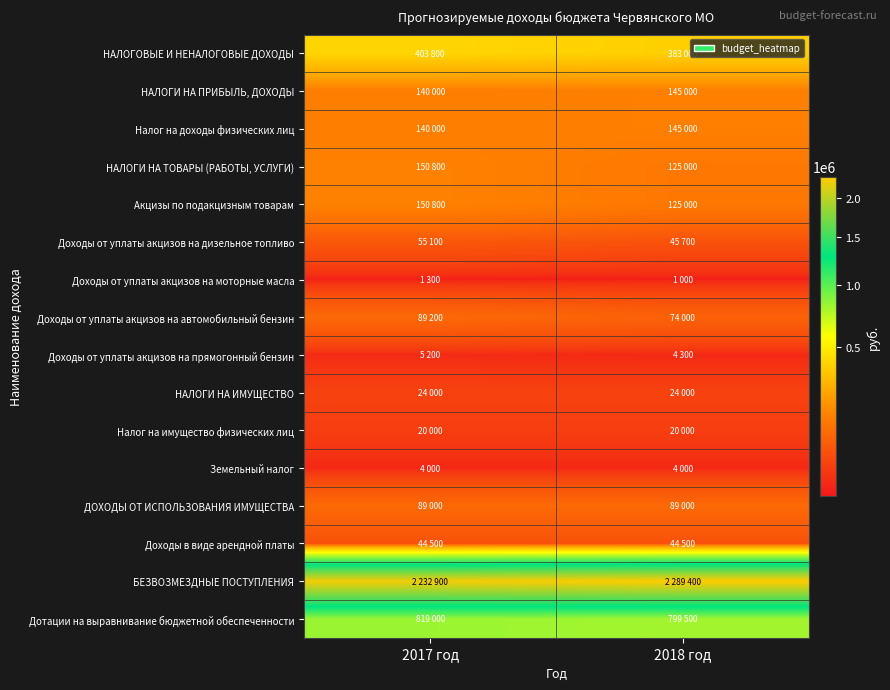

Rank the series at 2017 год from lowest to highest value.

Доходы от уплаты акцизов на моторные масла, Земельный налог, Доходы от уплаты акцизов на прямогонный бензин, Налог на имущество физических лиц, НАЛОГИ НА ИМУЩЕСТВО, Доходы в виде арендной платы, Доходы от уплаты акцизов на дизельное топливо, ДОХОДЫ ОТ ИСПОЛЬЗОВАНИЯ ИМУЩЕСТВА, Доходы от уплаты акцизов на автомобильный бензин, НАЛОГИ НА ПРИБЫЛЬ, ДОХОДЫ, Налог на доходы физических лиц, НАЛОГИ НА ТОВАРЫ (РАБОТЫ, УСЛУГИ), Акцизы по подакцизным товарам, НАЛОГОВЫЕ И НЕНАЛОГОВЫЕ ДОХОДЫ, Дотации на выравнивание бюджетной обеспеченности, БЕЗВОЗМЕЗДНЫЕ ПОСТУПЛЕНИЯ